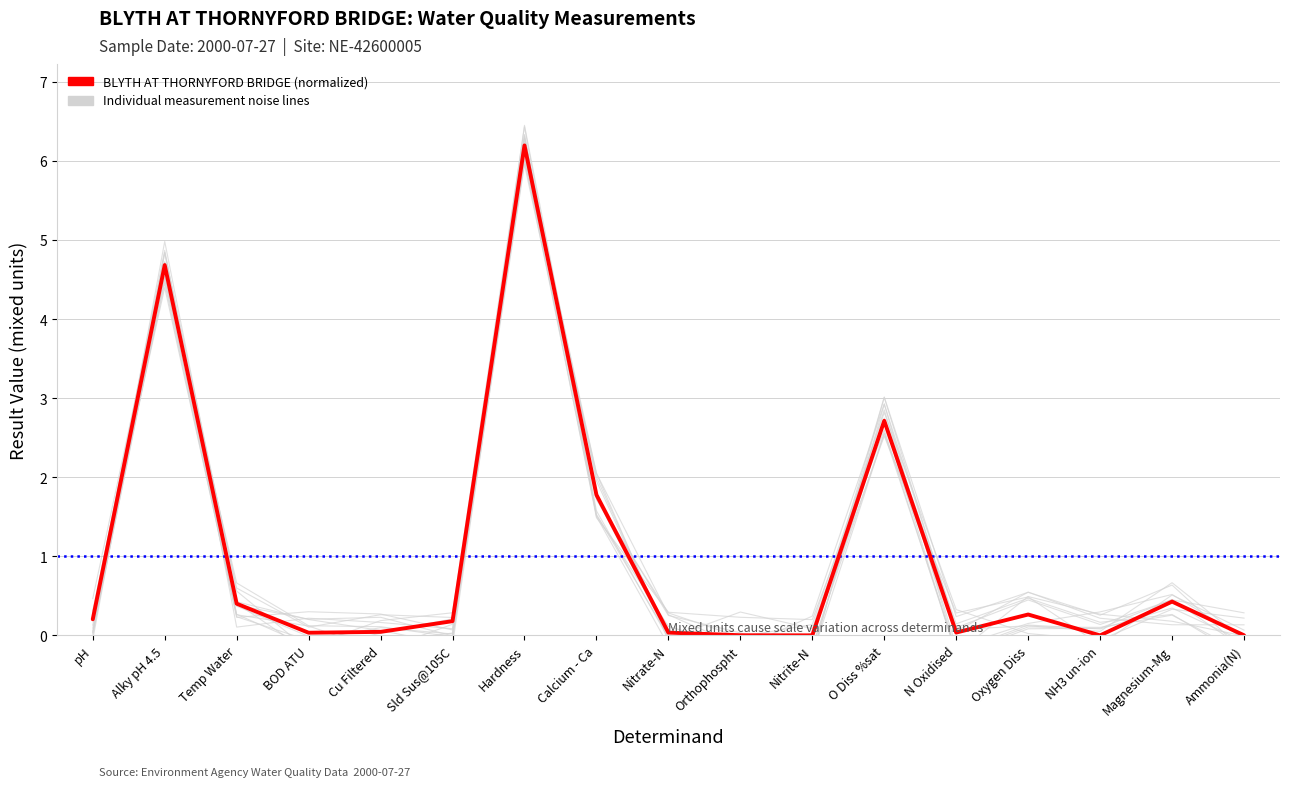

The value at Orthophospht is 0.0. True or false?

True